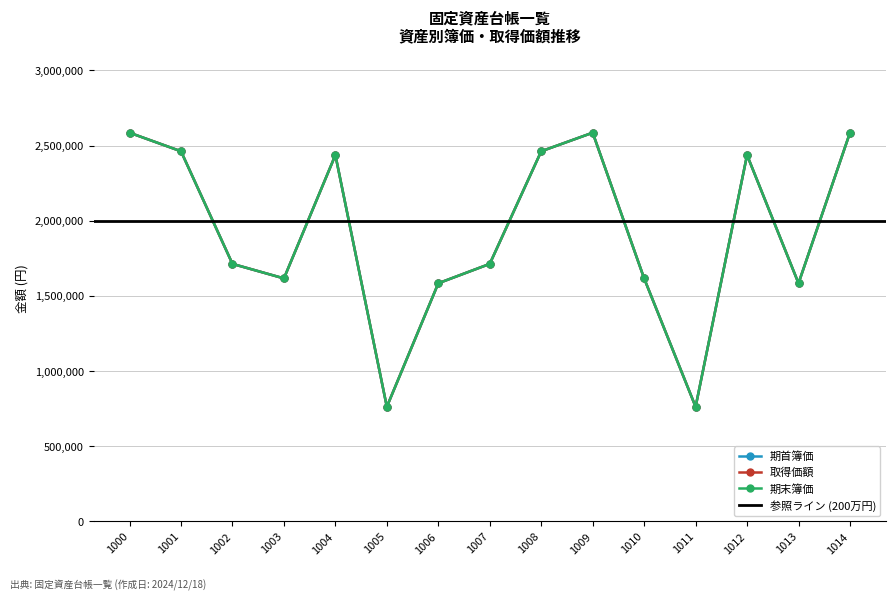

Does the chart display data point markers on the line(s)?

Yes